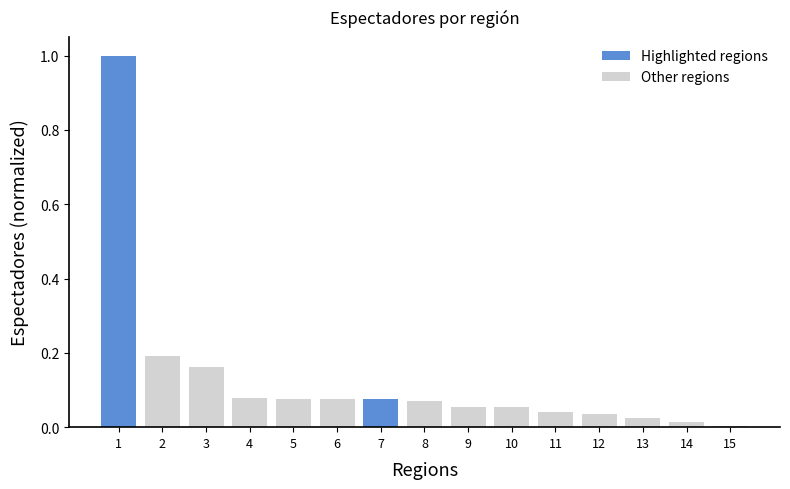

Which label corresponds to the largest value in the chart?

1